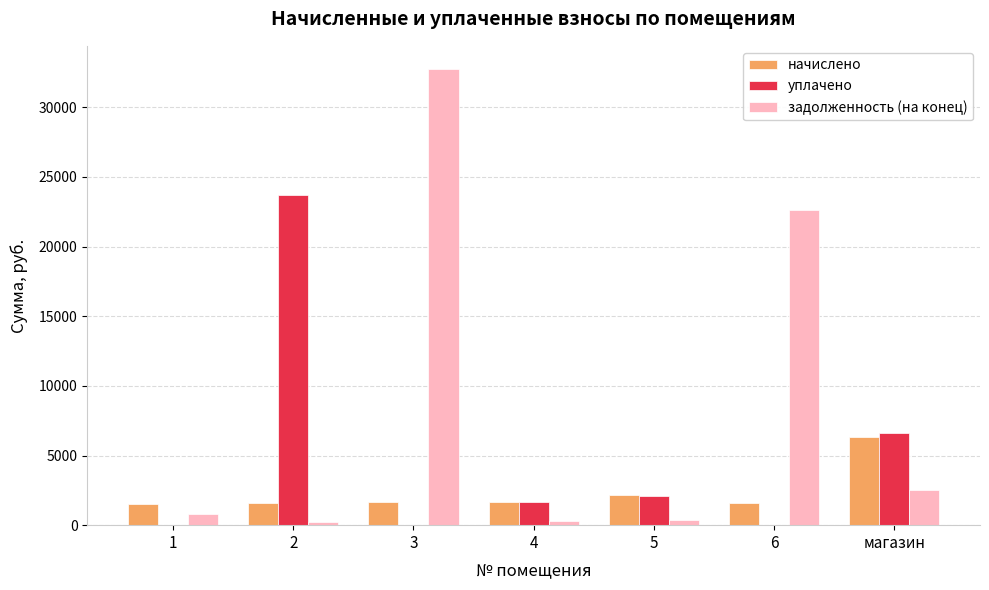

Between 2 and 3, which series saw the biggest shift?

задолженность (на конец)